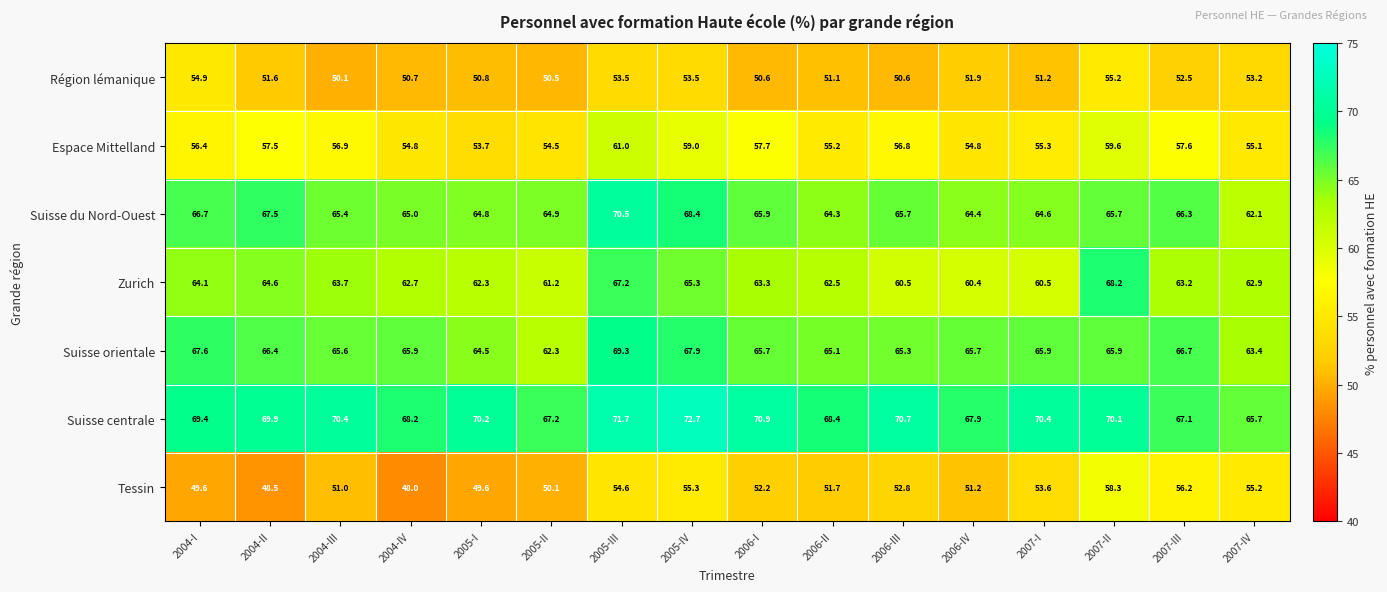

Which series changed the most between 2004-IV and 2005-I?

Suisse centrale